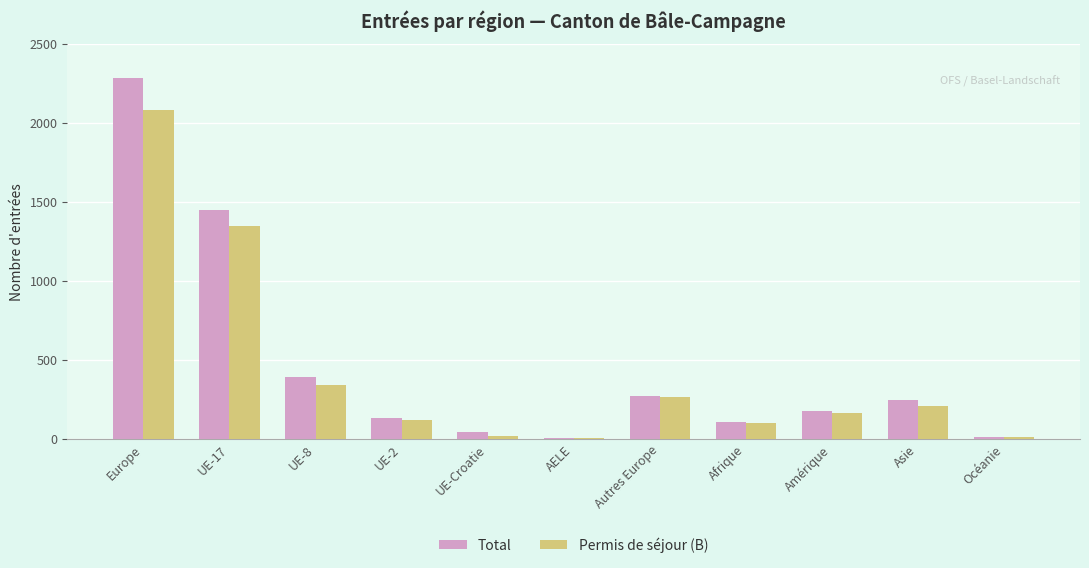

Which series changed the most between Asie and Océanie?

Total